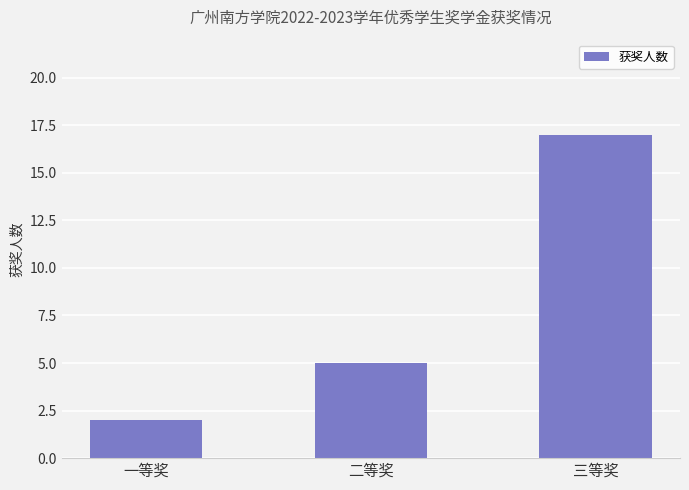

Is it true that the value at 一等奖 is 2?

True